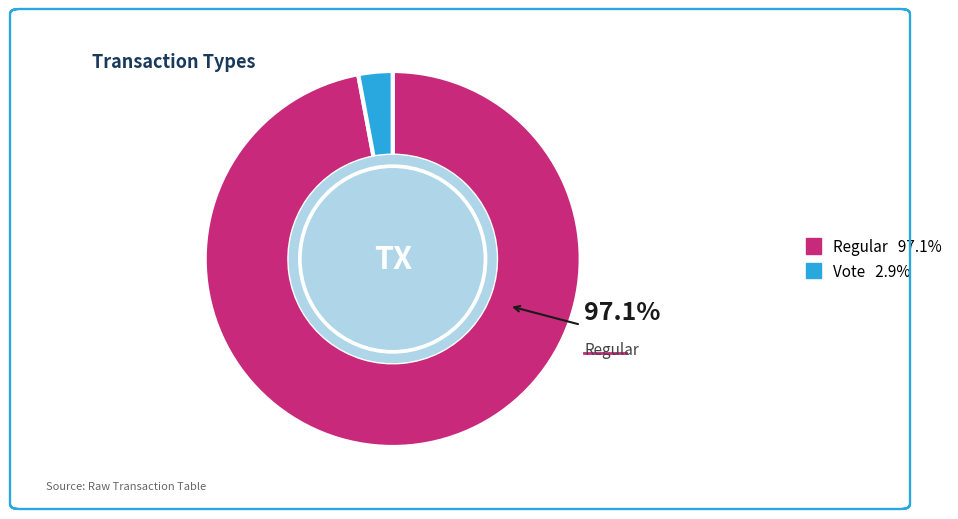

To the nearest percent, what is the average slice percentage?

50%